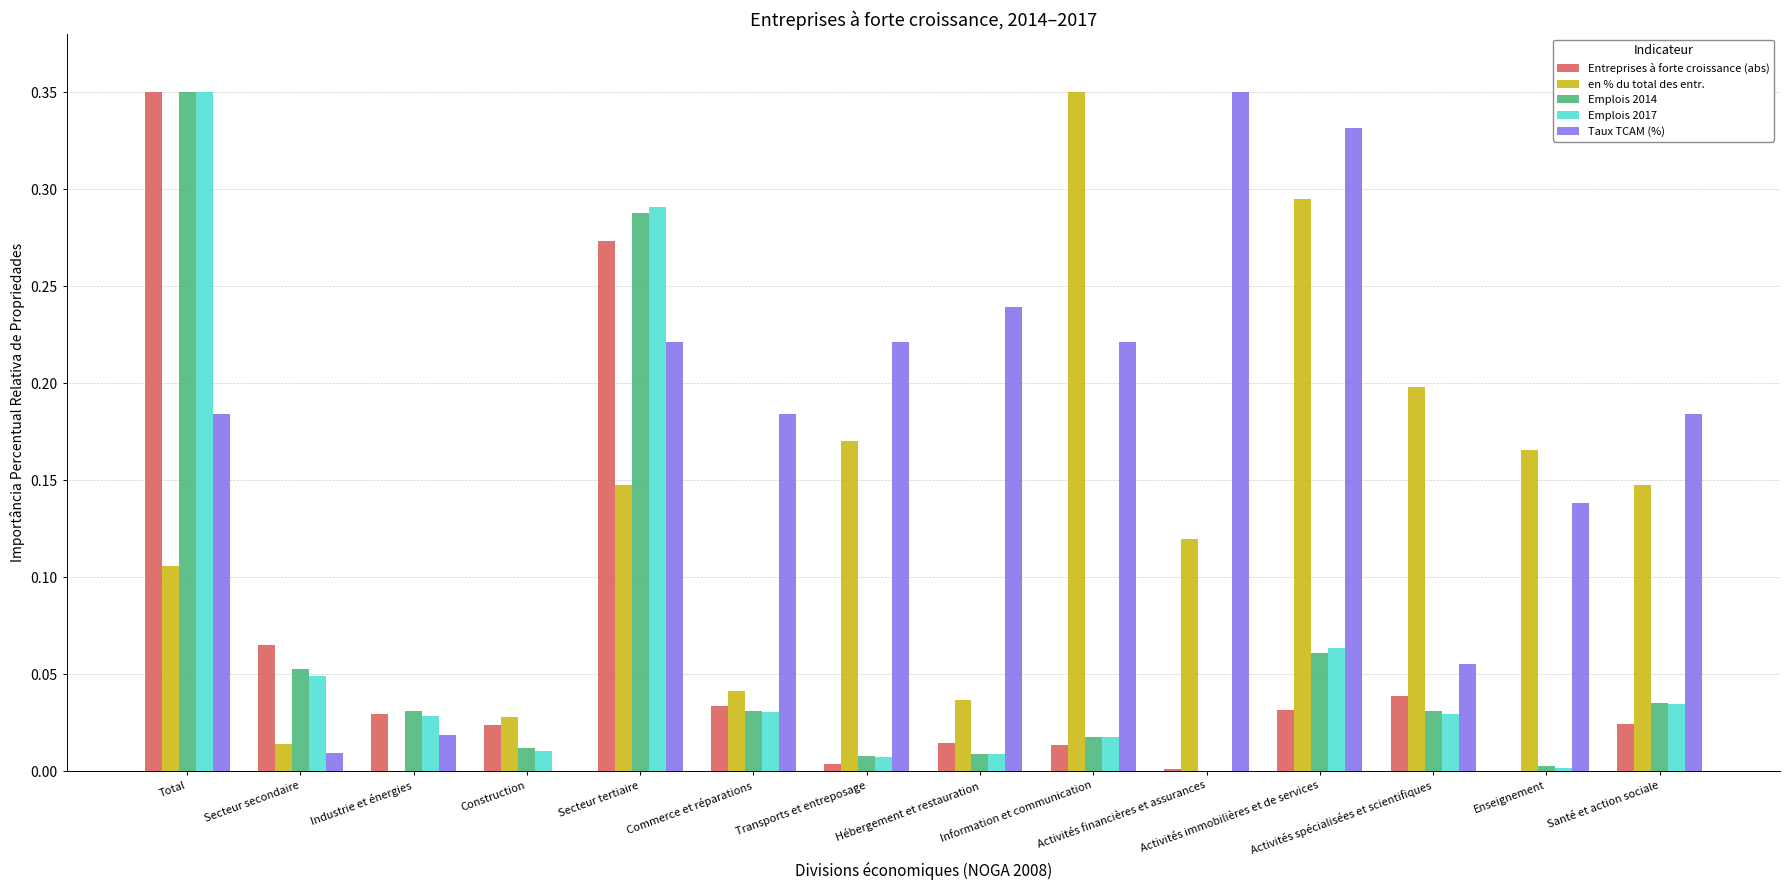

Which series has the largest total across all categories?

Taux TCAM (%)